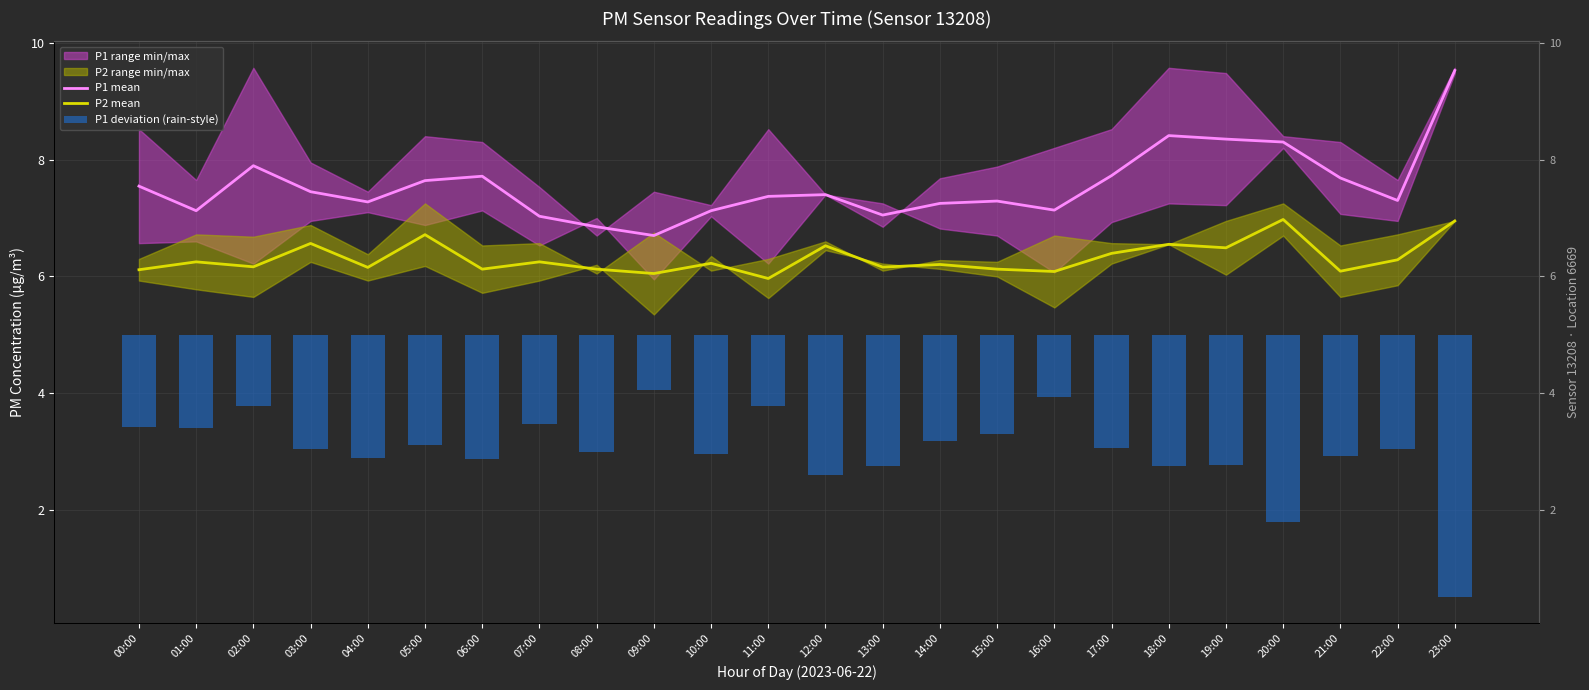

Which series has the largest total across all categories?

P1 mean